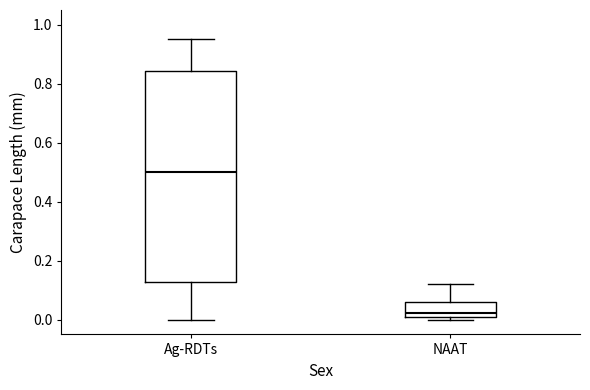

Reading left to right, transcribe this box plot: for each box, give where its median line is, the range the box spans, and where its two whiskers end, as read against the y-axis. The values are not printed on the chart, so give them approximately, as read against the axis.

Ag-RDTs: median 0.50, box 0.12 to 0.84, whiskers 0.00 to 0.96
NAAT: median 0.02, box 0.00 to 0.06, whiskers 0.00 (just below the box's lower edge) to 0.12